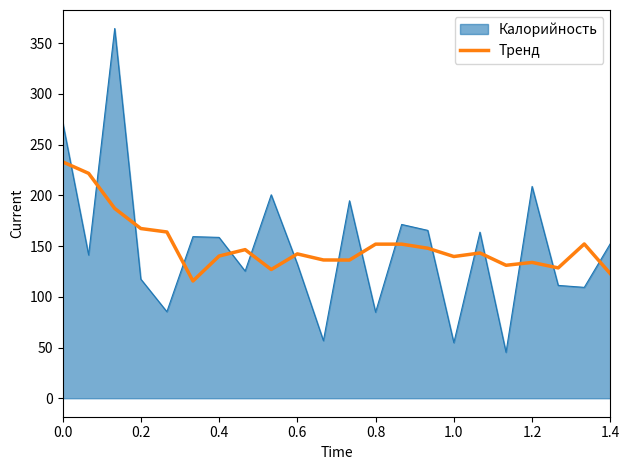

What is the difference between the maximum and minimum values in the Калорийность series?

319.3